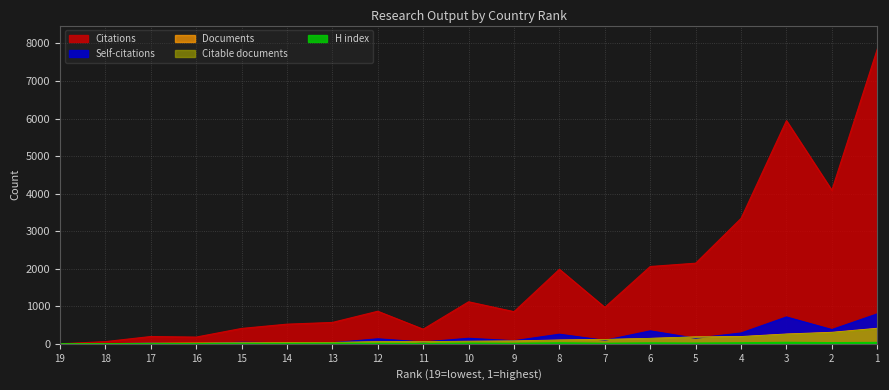

Which series has the widest spread of values?

Citations